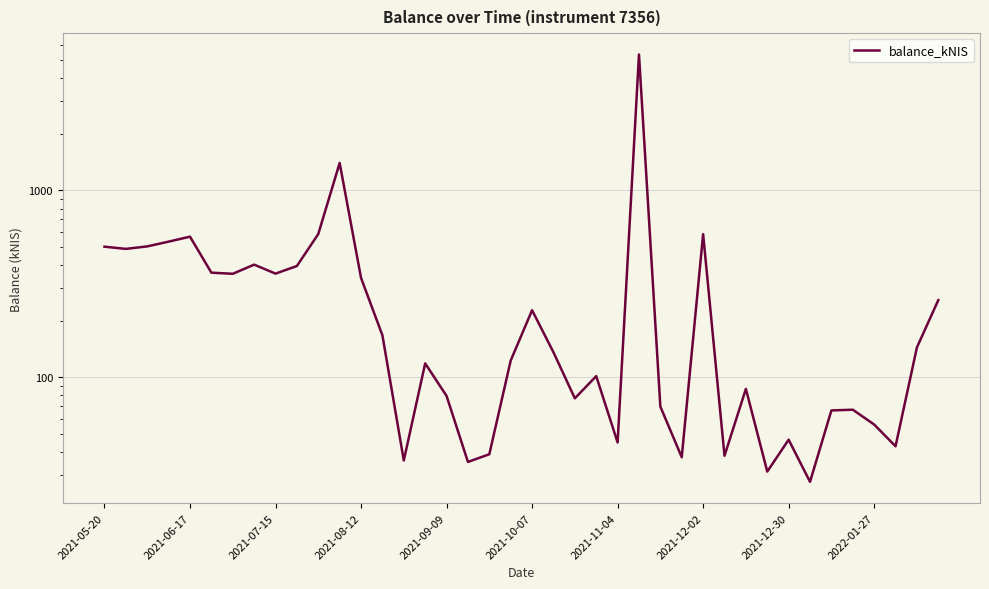

How many data points are above 136?

20